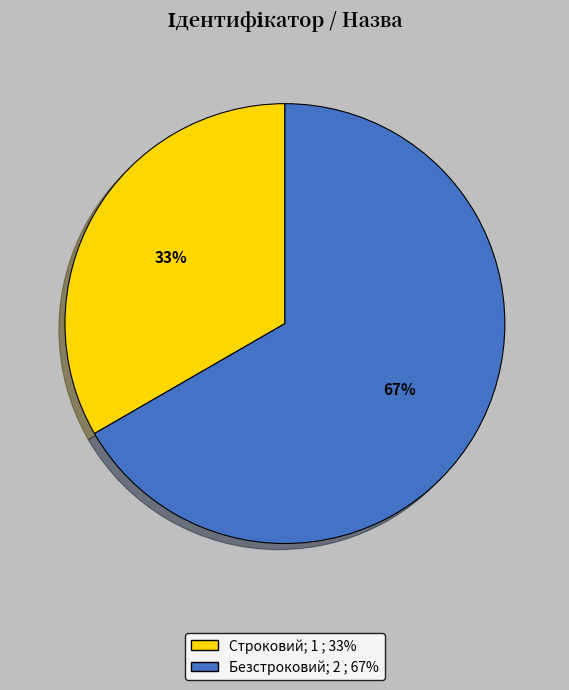

Rank the categories by value from lowest to highest.

Строковий, Безстроковий